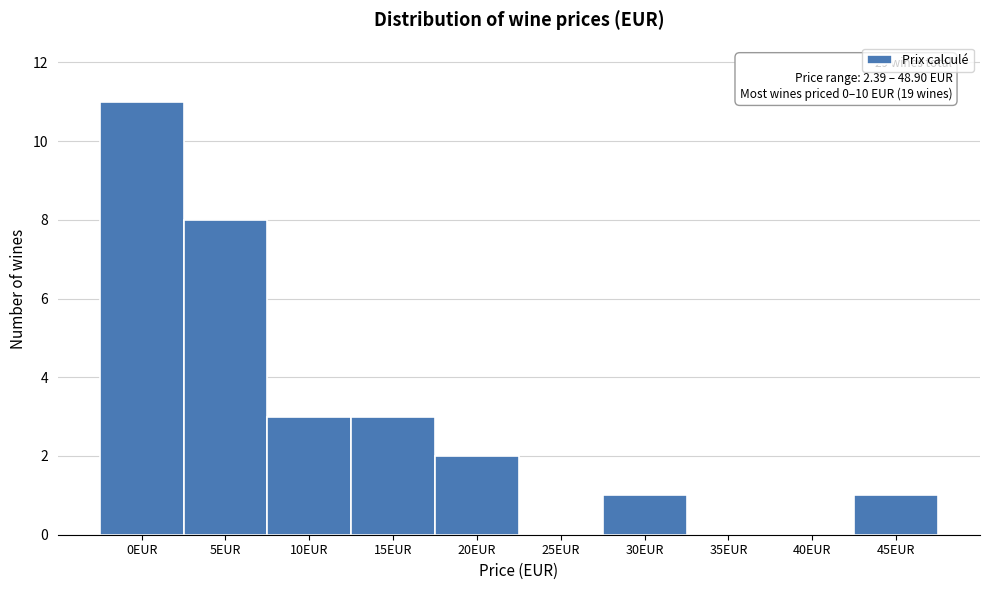

Reading right to left, list all the values displayed in this chart.

45EUR=1	40EUR=0	35EUR=0	30EUR=1	25EUR=0	20EUR=2	15EUR=3	10EUR=3	5EUR=8	0EUR=11